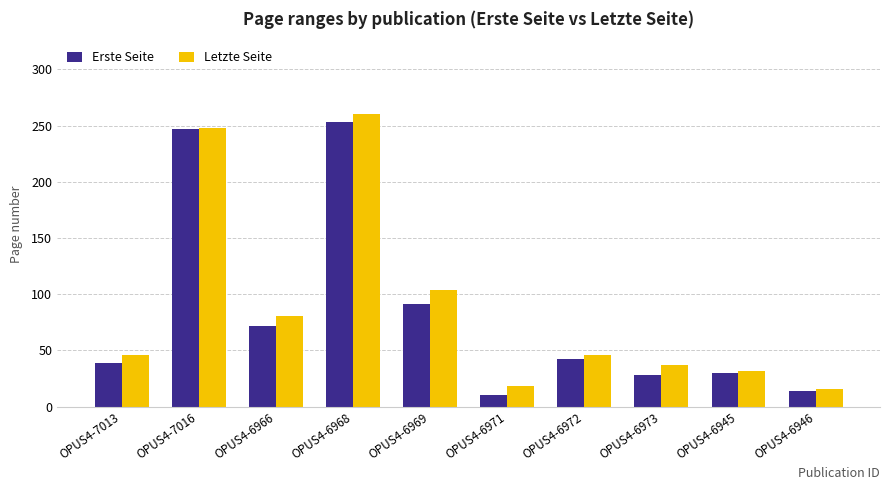

Rank the series by their average value, from lowest to highest.

Erste Seite, Letzte Seite